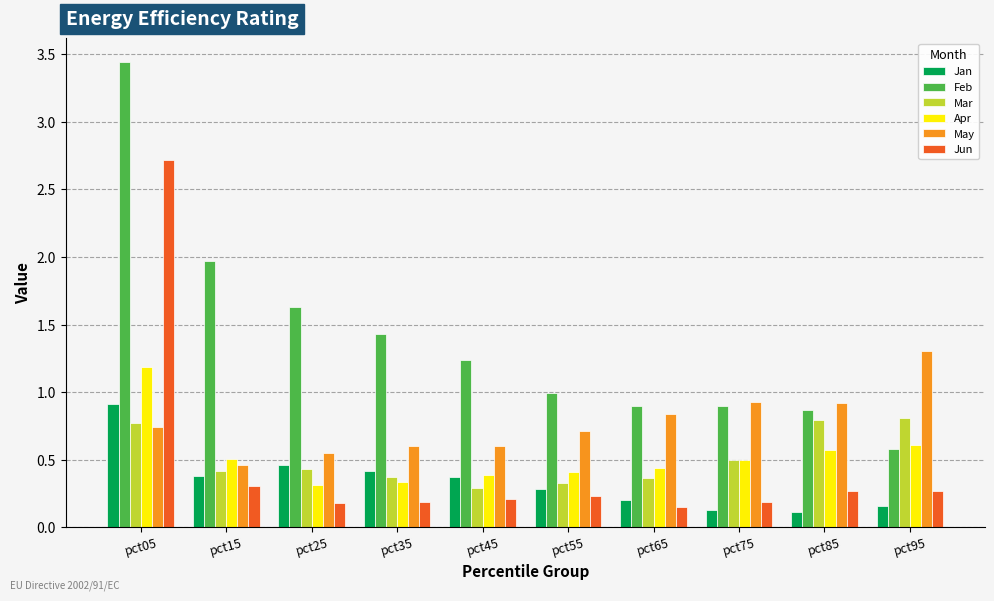

True or false: Jan has a value of 0.4 at pct45.

True